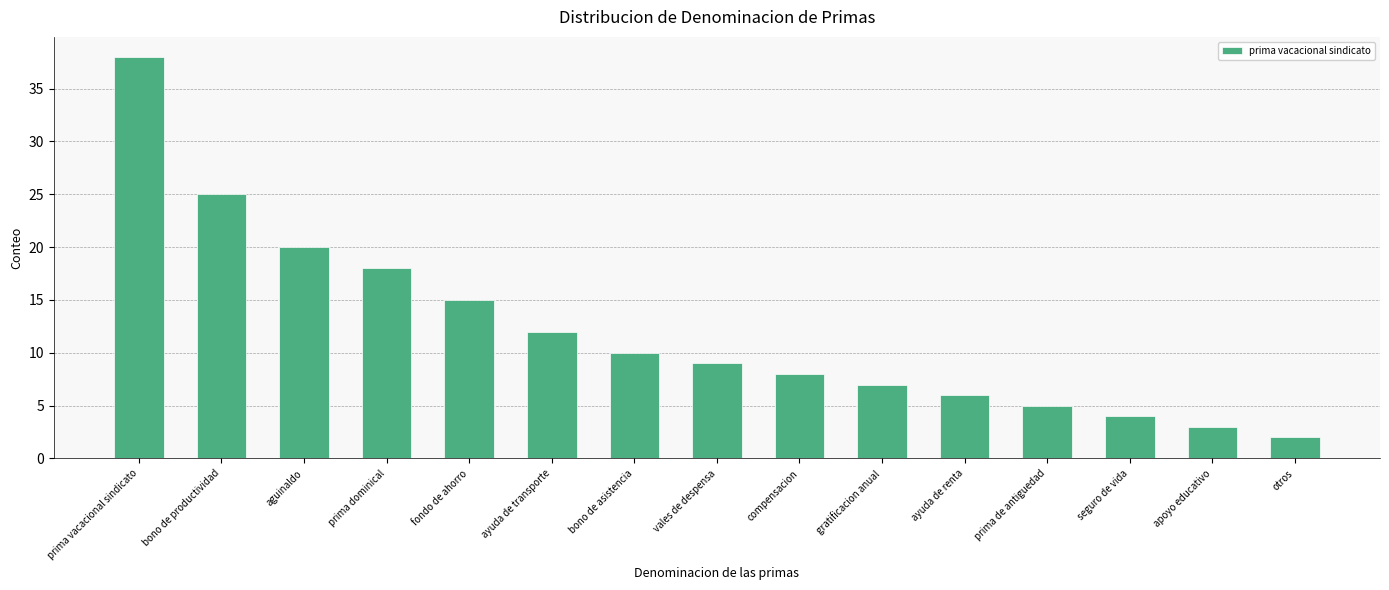

Where does the data first go above 9?

prima vacacional sindicato